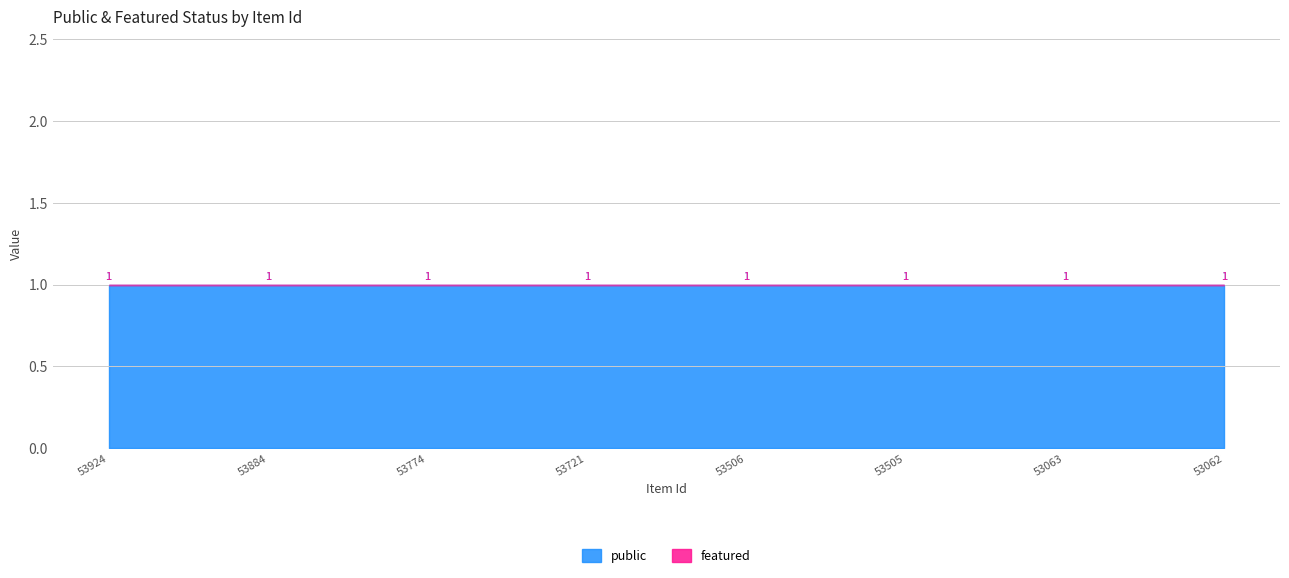

Rank the series at 53063 from highest to lowest value.

public, featured